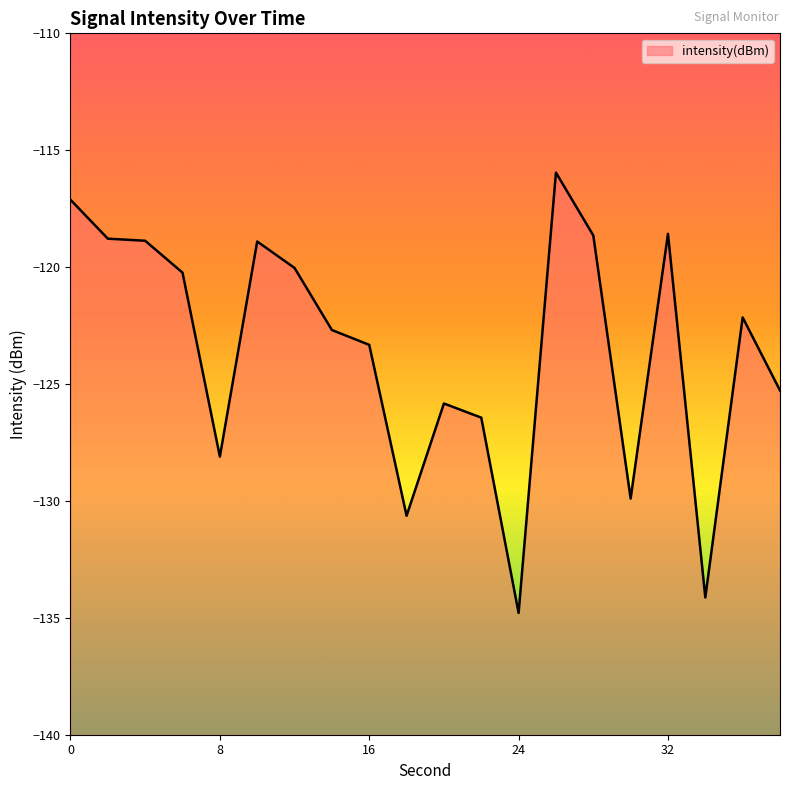

Reading right to left, transcribe all the data shown in this chart.

38=-125.3	36=-122.2	34=-134.1	32=-118.6	30=-129.9	28=-118.6	26=-116.0	24=-134.8	22=-126.4	20=-125.8	18=-130.6	16=-123.3	14=-122.7	12=-120.0	10=-118.9	8=-128.1	6=-120.2	4=-118.9	2=-118.8	0=-117.1